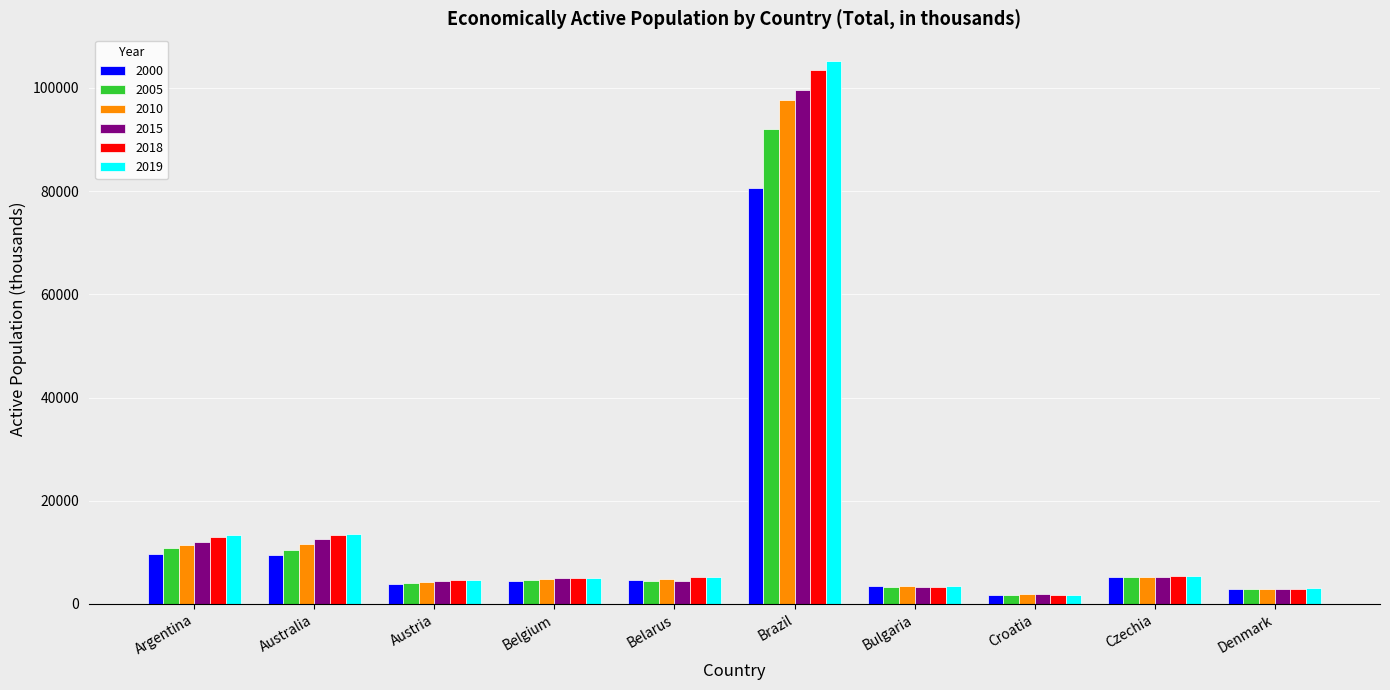

What is the label of the 8th bar from the right?

Austria